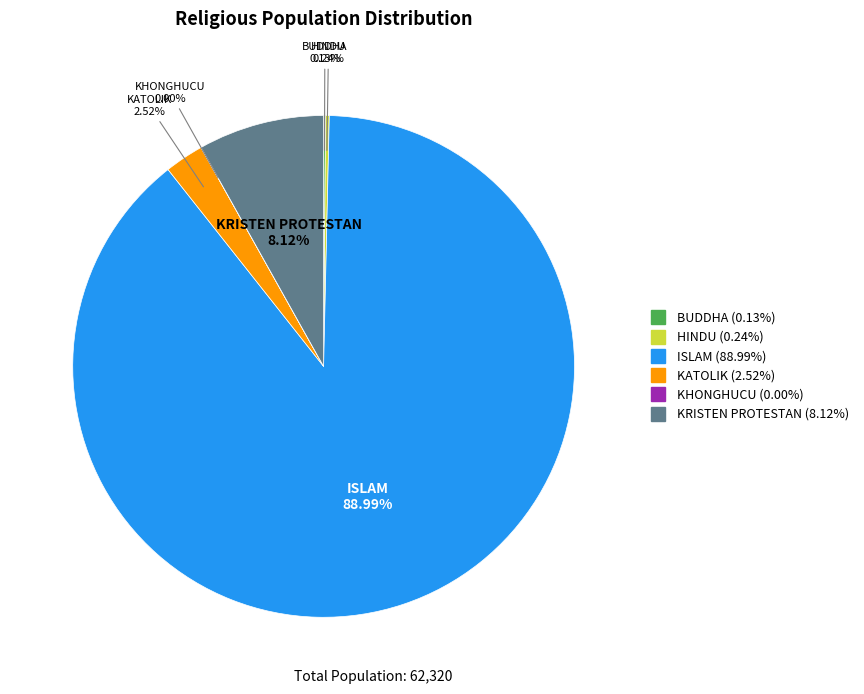

Approximately how many times larger is the value at KRISTEN PROTESTAN compared to KATOLIK?

3.2